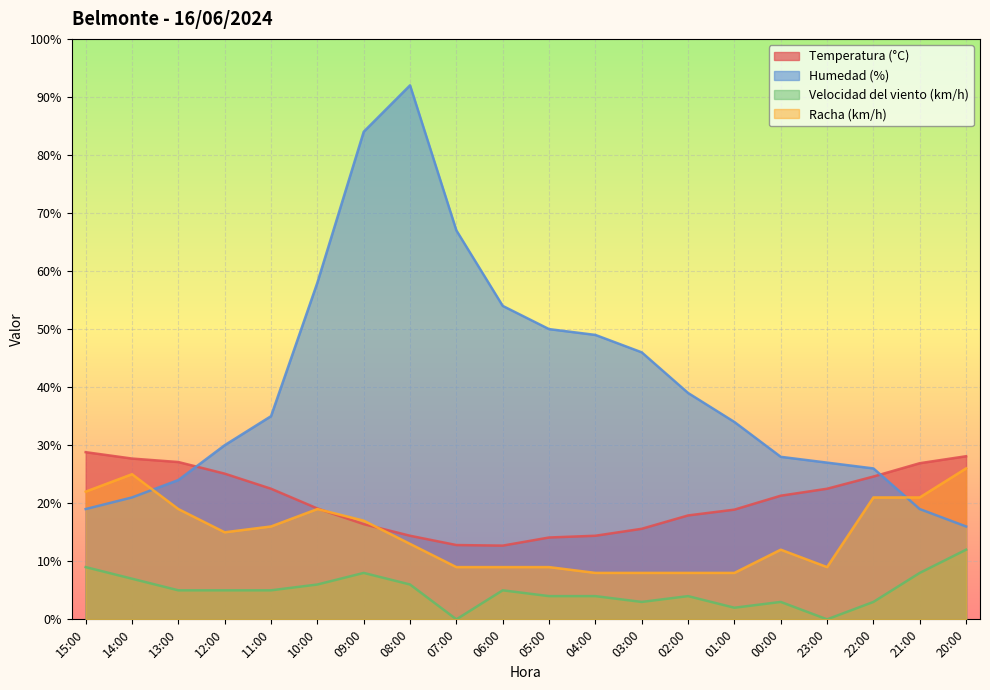

At which category is the sum across all series the highest?

09:00